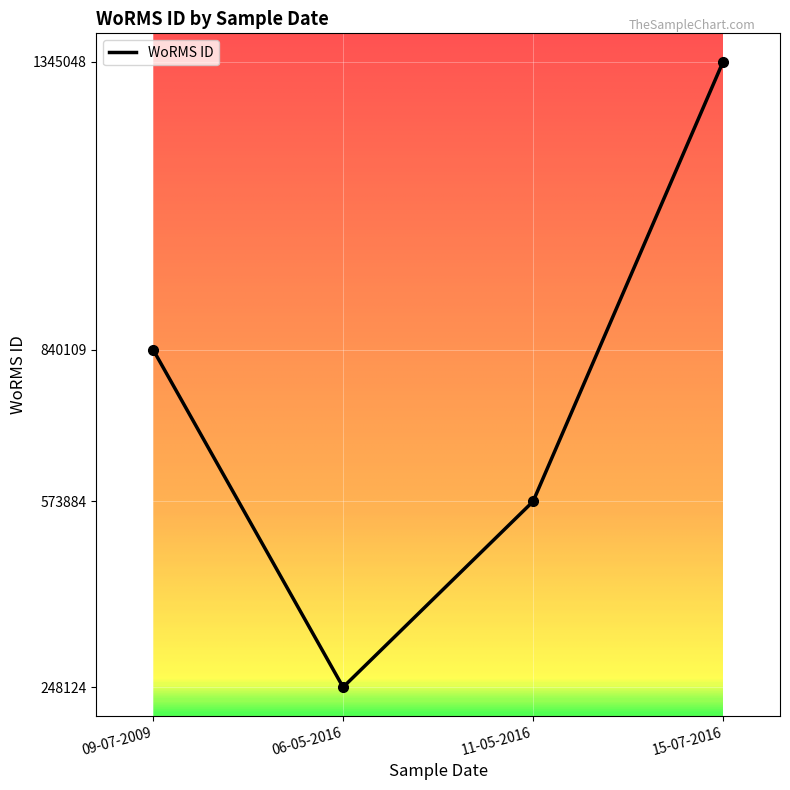

Rank the categories by value from highest to lowest.

15-07-2016, 09-07-2009, 11-05-2016, 06-05-2016